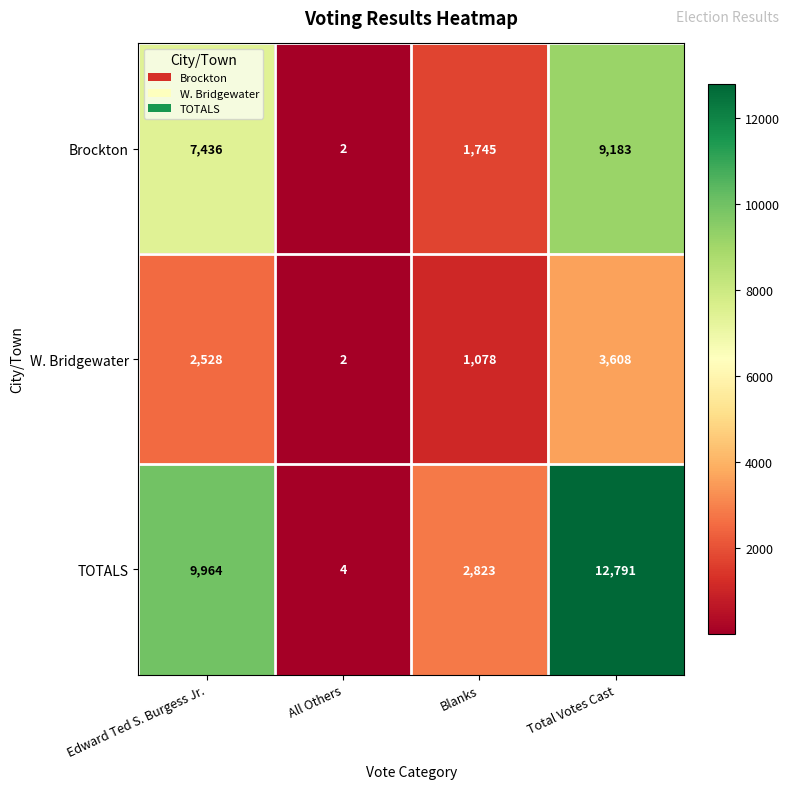

Reading left to right, transcribe all the data shown in this chart.

Brockton: 7436	2	1745	9183
W. Bridgewater: 2528	2	1078	3608
TOTALS: 9964	4	2823	12791